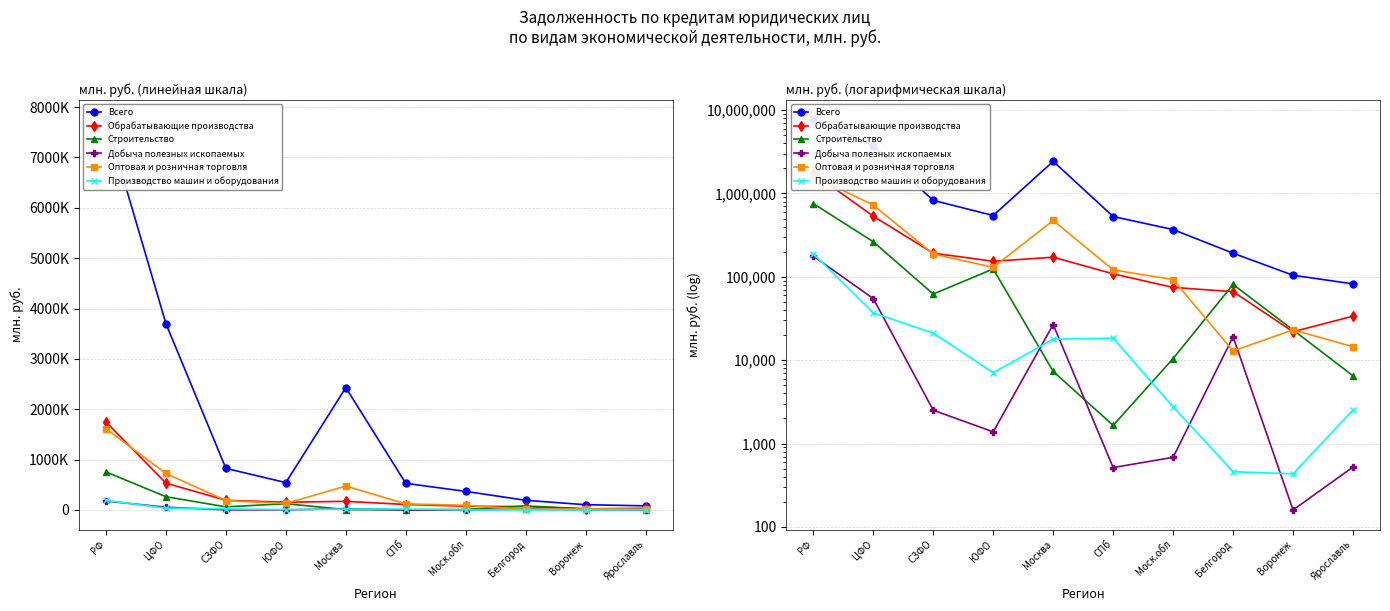

In Добыча полезных ископаемых, how many points are higher than both neighbors (excluding endpoints)?

2